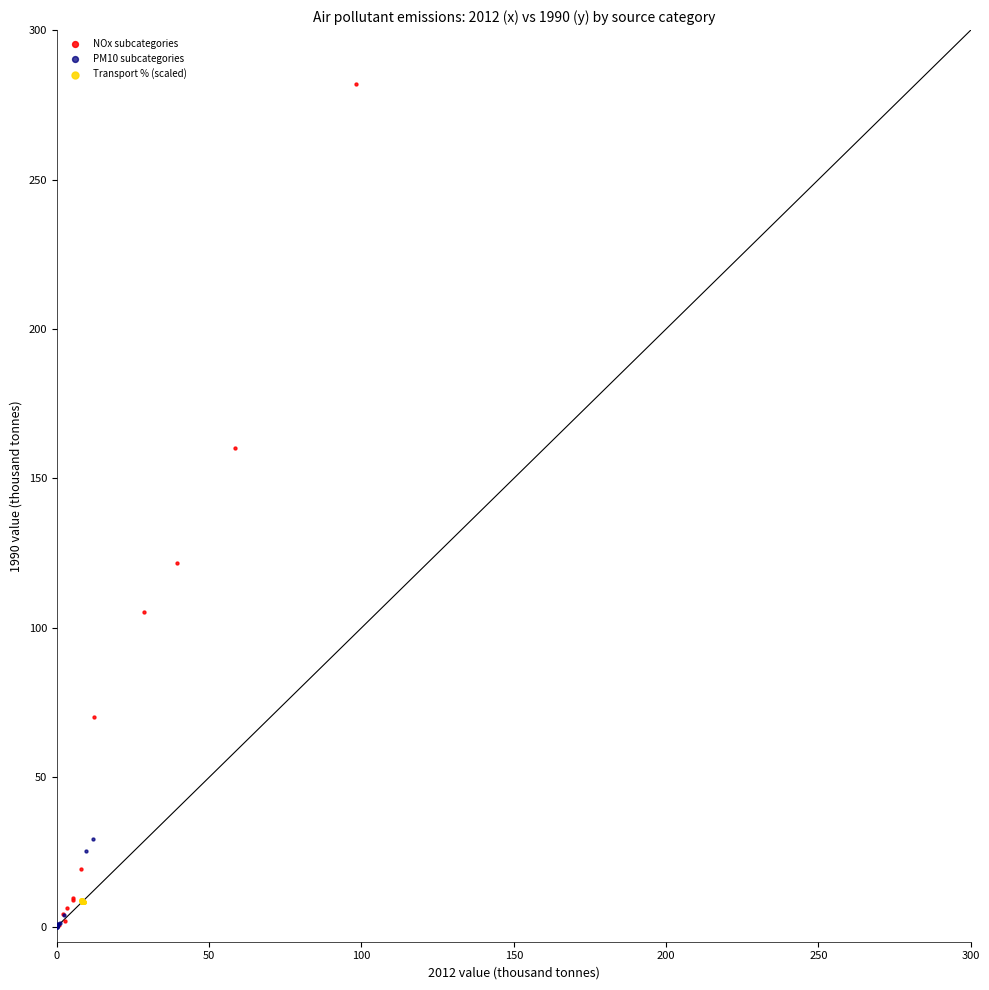

Which series has the widest spread of Y values?

NOx subcategories